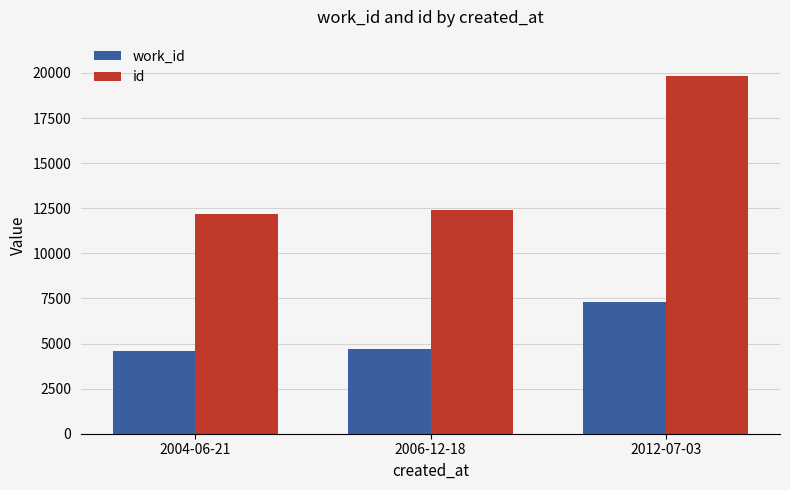

What is the minimum value for id?

12155